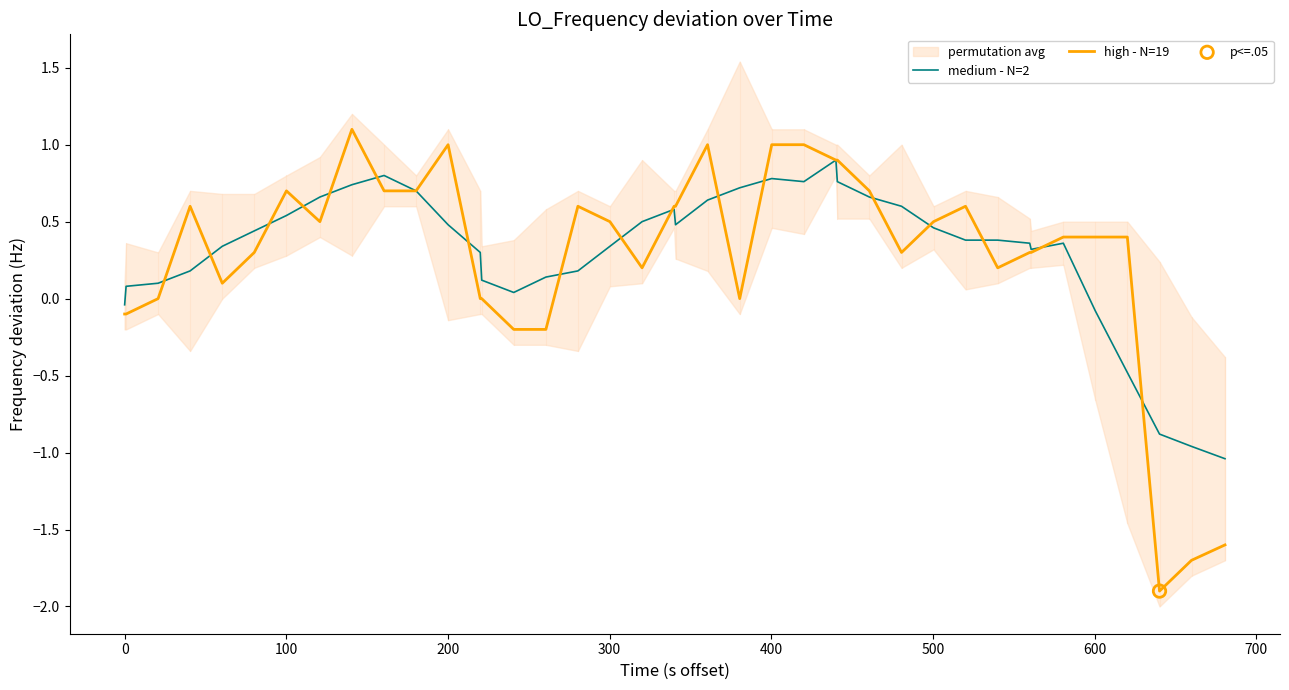

At how many categories does at least one series exceed -1?

39